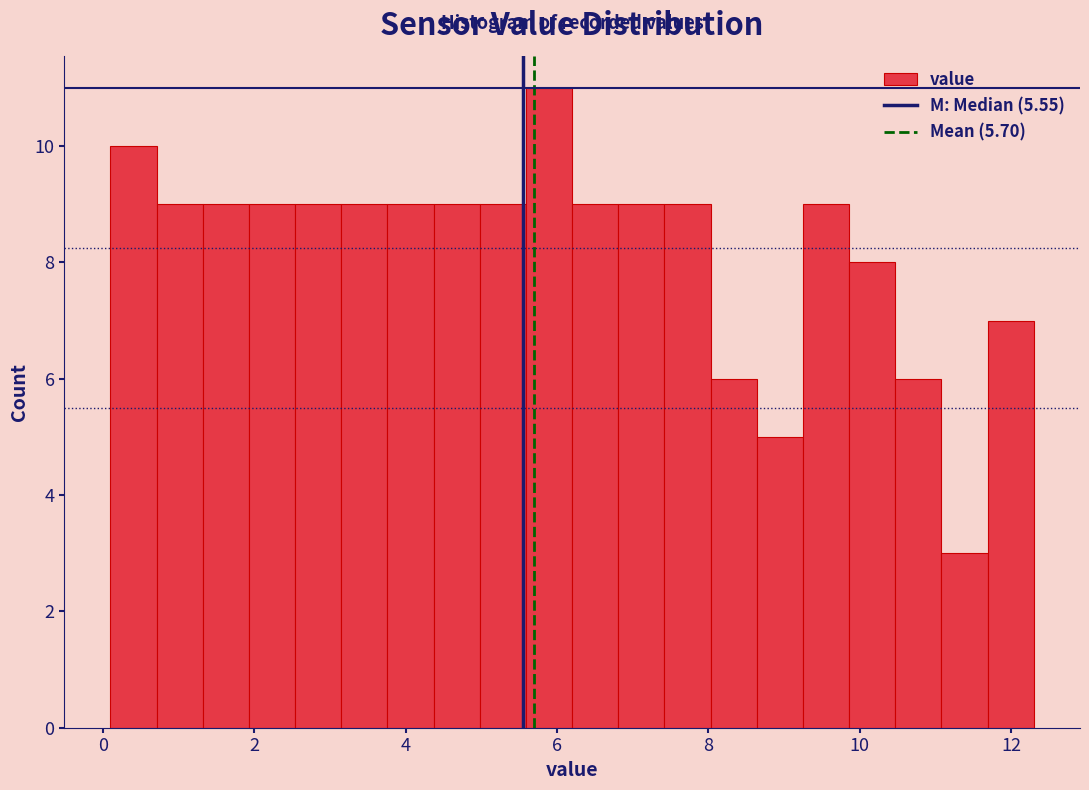

Around what value on the x-axis is the tallest bar? Give the approximate position of its centre, as read against the axis.

5.8